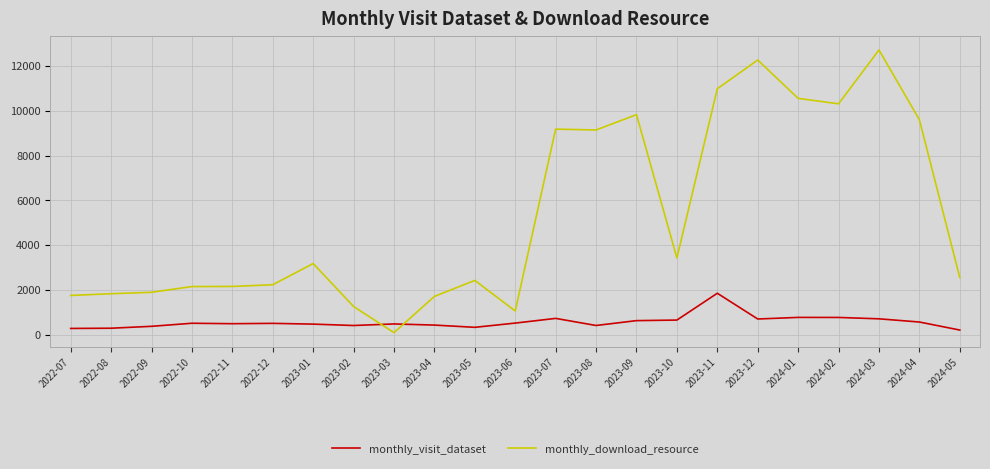

How many intersections are there between monthly_visit_dataset and monthly_download_resource?

2